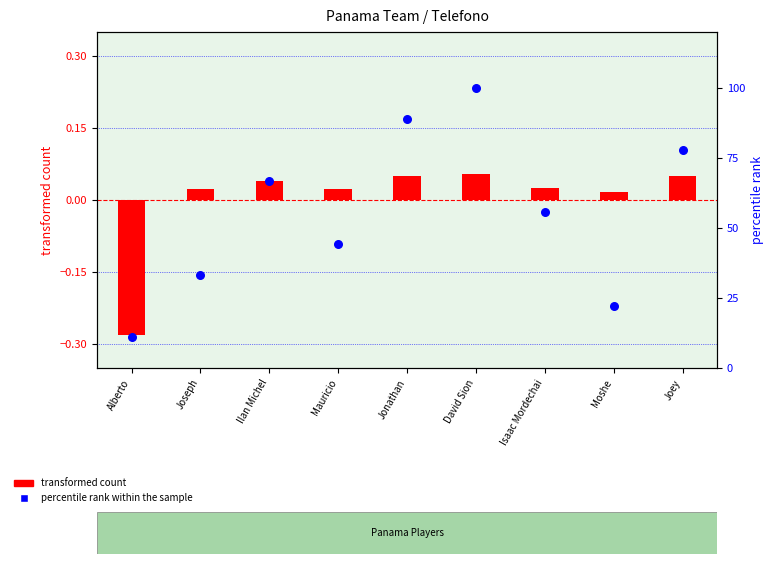

Which series has the widest spread of Y values?

percentile rank within the sample